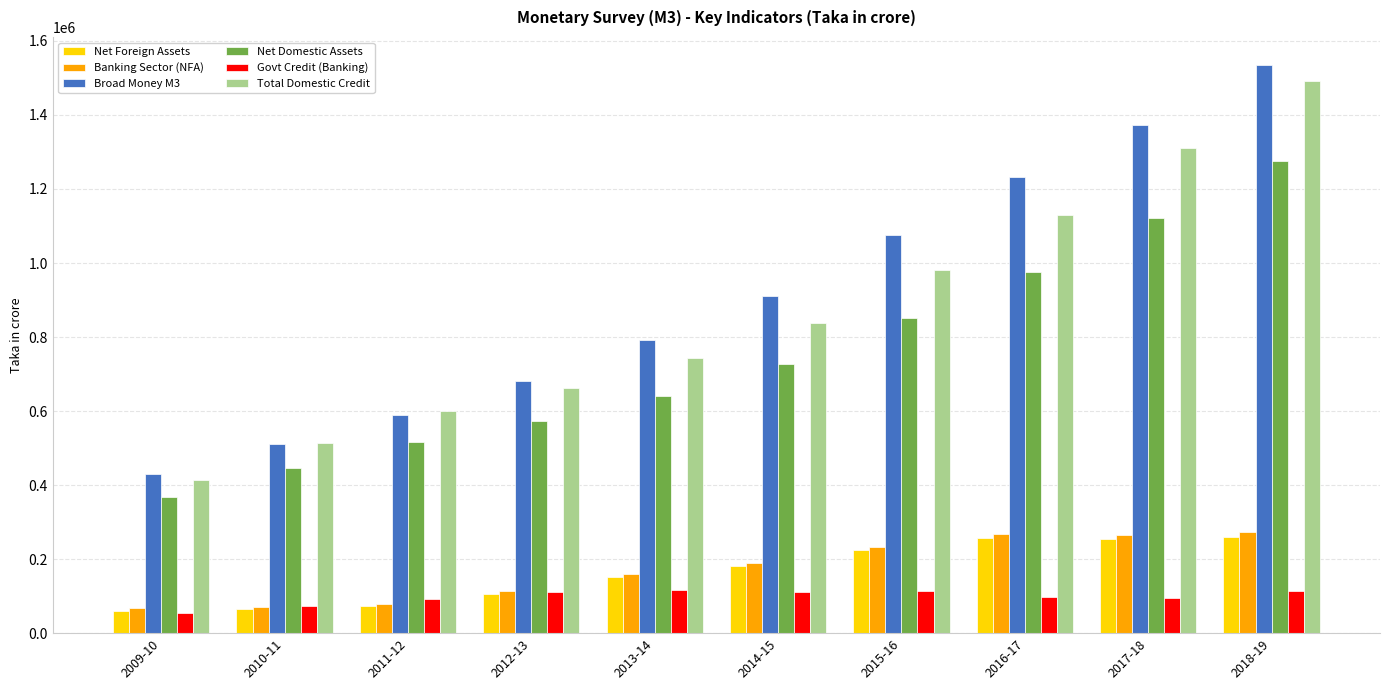

What is the label of the 2nd bar from the right?

2017-18